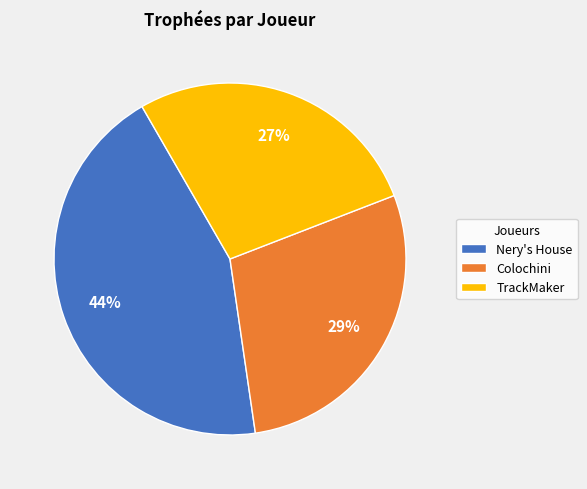

Which slice is the largest?

Nery's House